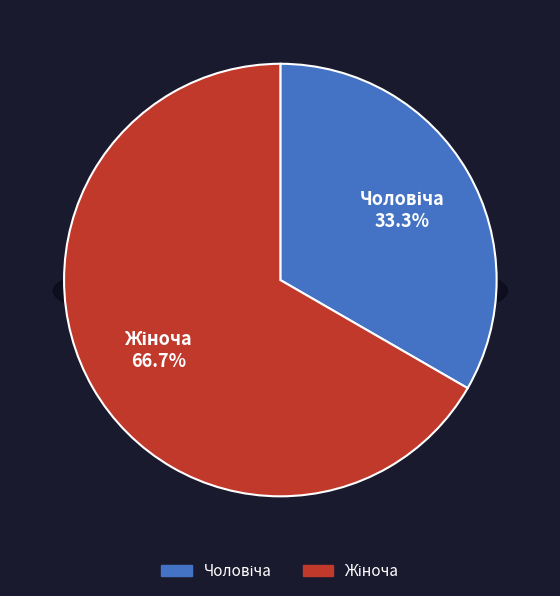

Which slice is the largest?

Жіноча